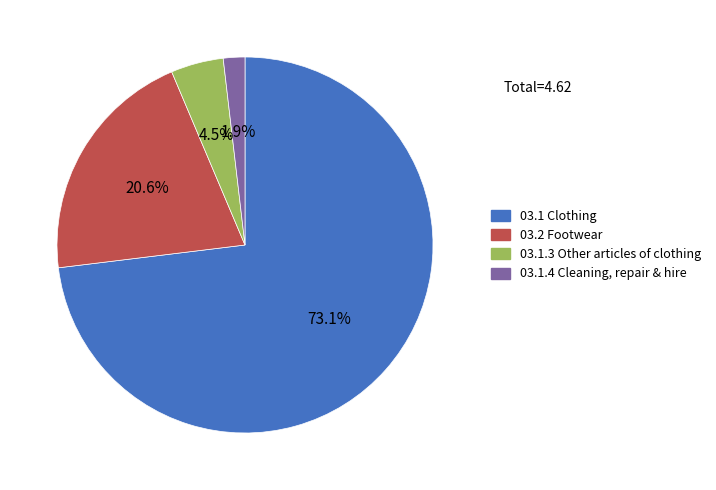

The 03.1 Clothing slice represents 88% of the pie. True or false?

False